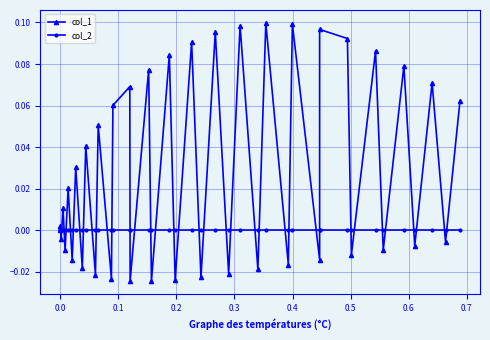

List the series in order of their peak value, lowest first.

col_2, col_1